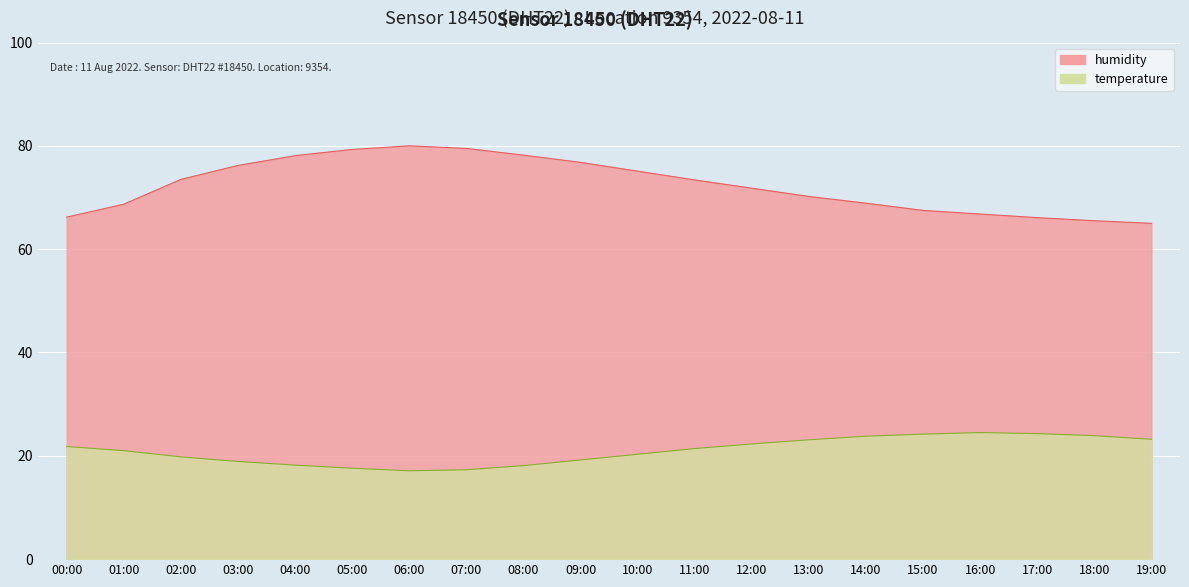

At 19:00, list the series in order from smallest to largest.

temperature, humidity